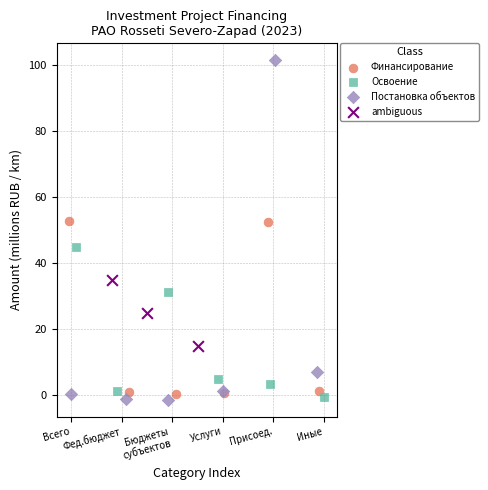

Which series reaches the maximum Y coordinate?

Постановка объектов